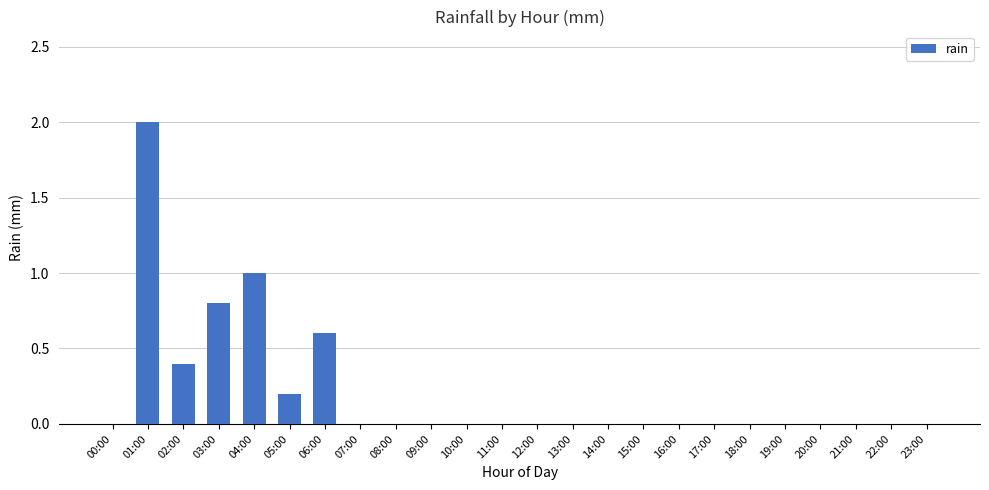

The chart shows a value of 0.0 at 14:00. True or false?

True